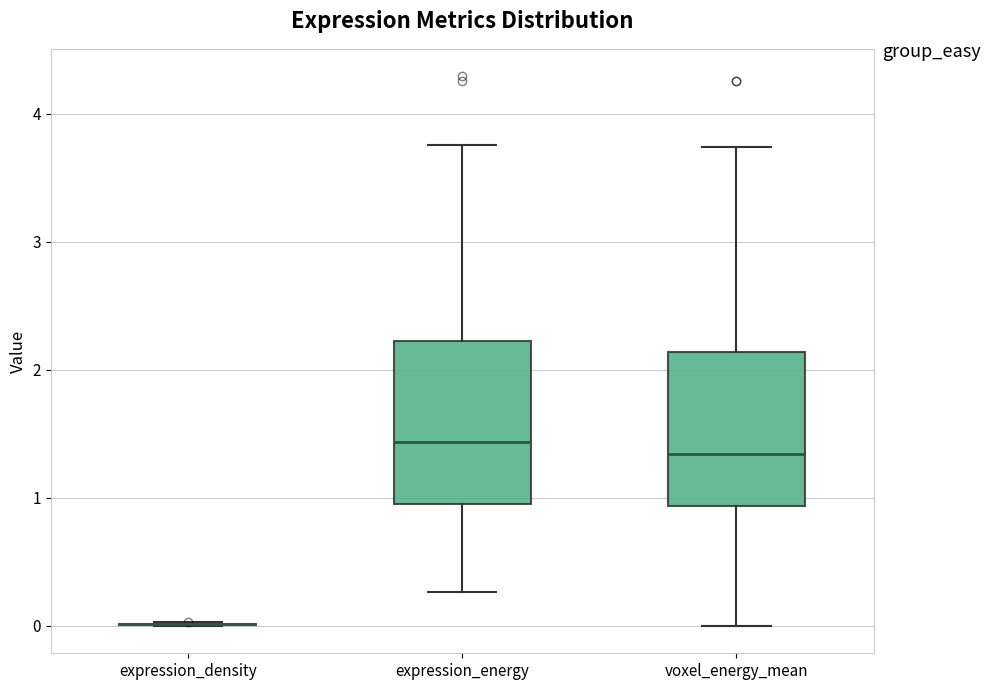

Reading left to right, read every box against the y-axis: the position of its median line, the range the box covers, and the ends of its whiskers. The values are not printed on the chart, so give them approximately, as read against the axis.

expression_density: box collapsed to a line at 0.0, whiskers 0.0 to 0.0
expression_energy: median 1.4, box 1.0 to 2.2, whiskers 0.3 to 3.8
voxel_energy_mean: median 1.3, box 0.9 to 2.1, whiskers 0.0 to 3.7